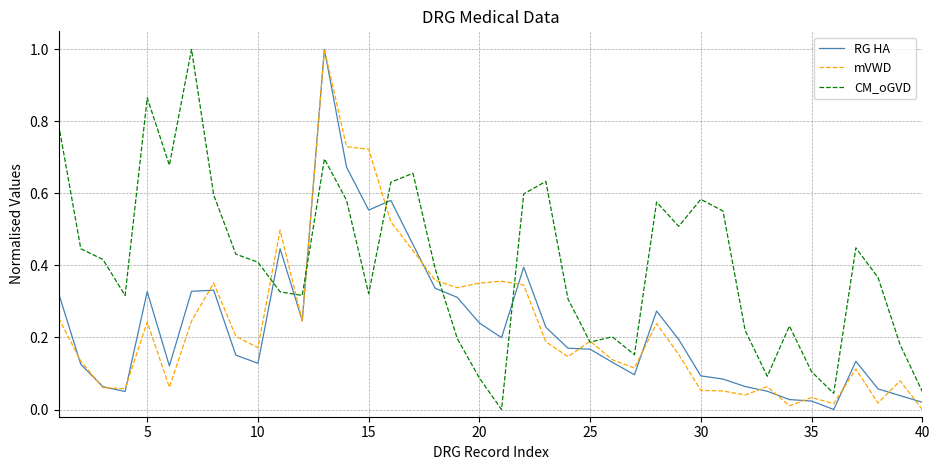

True or false: CM_oGVD and RG HA intersect in this chart.

True